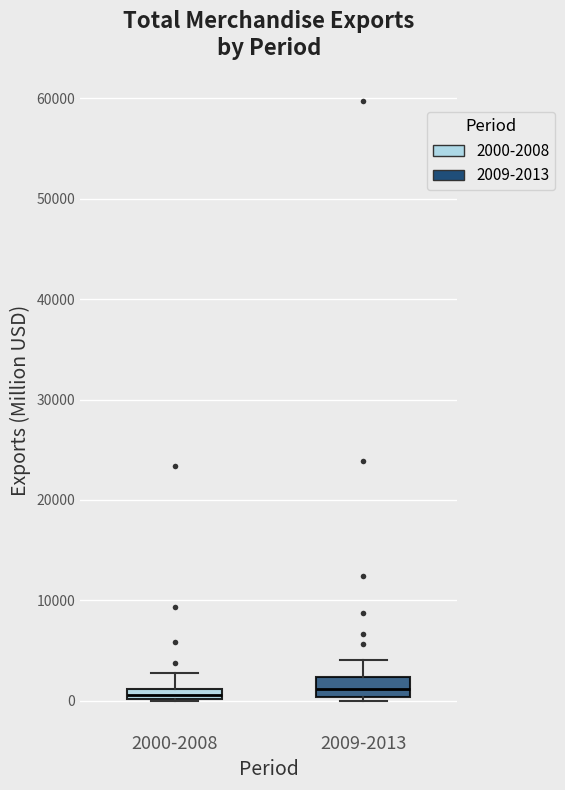

Where is the upper edge of the box for 2009-2013 on the y-axis? The values are not printed on the chart, so give them approximately, as read against the axis.

2000